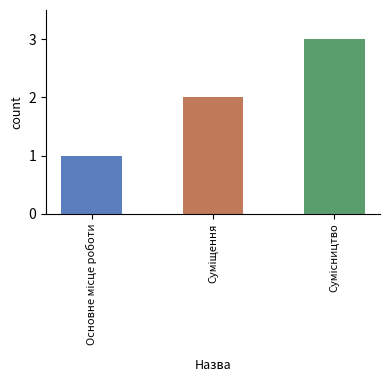

What is the maximum value shown in the chart?

3